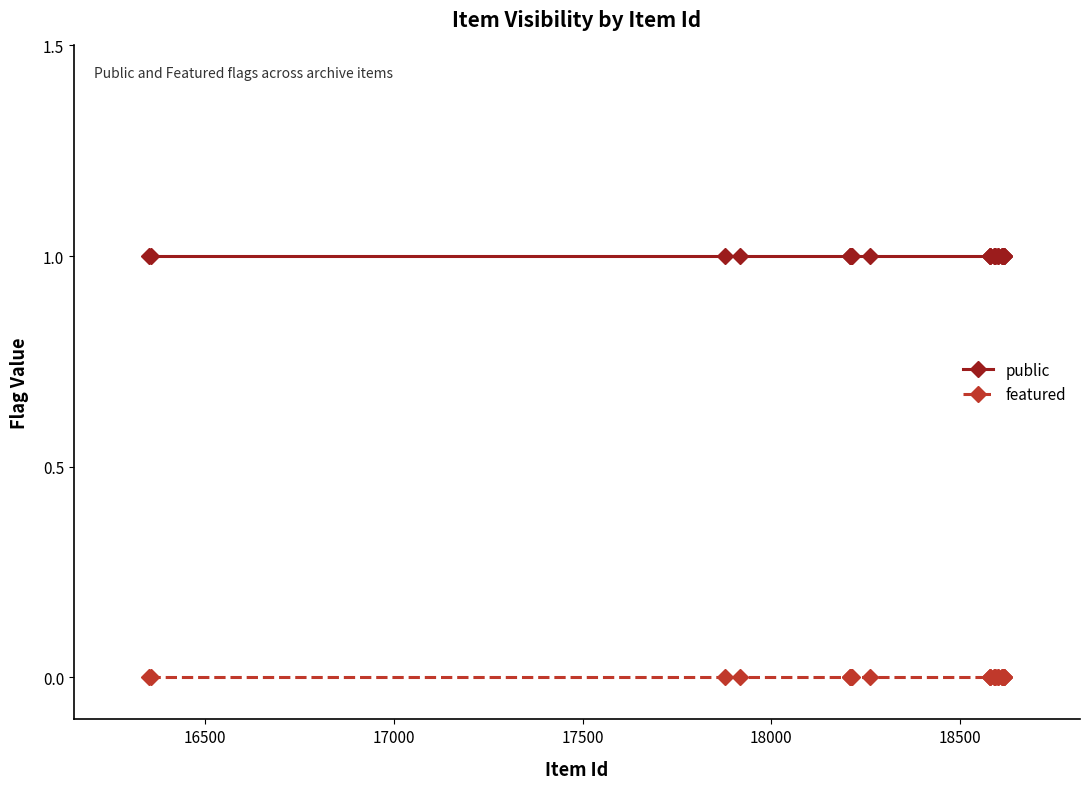

True or false: featured and public intersect in this chart.

False